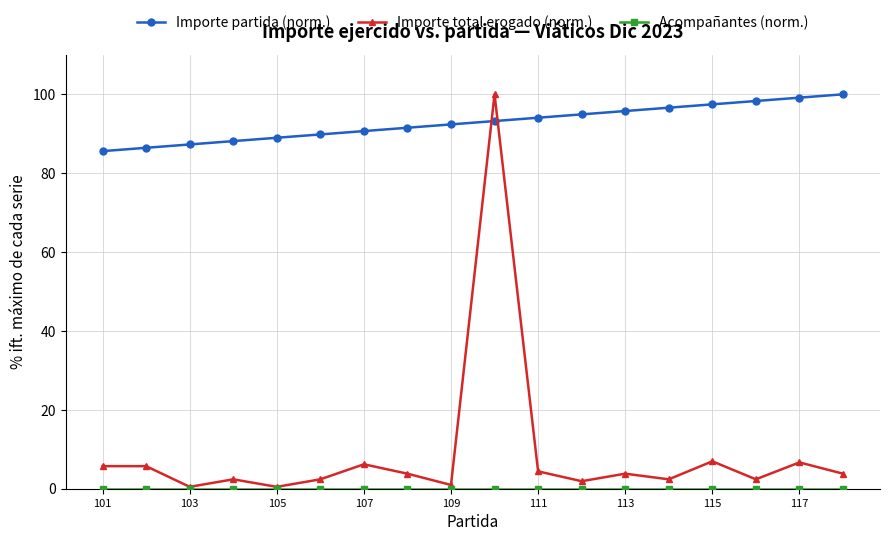

Which series has the largest range (max minus min)?

Importe total erogado (norm.)